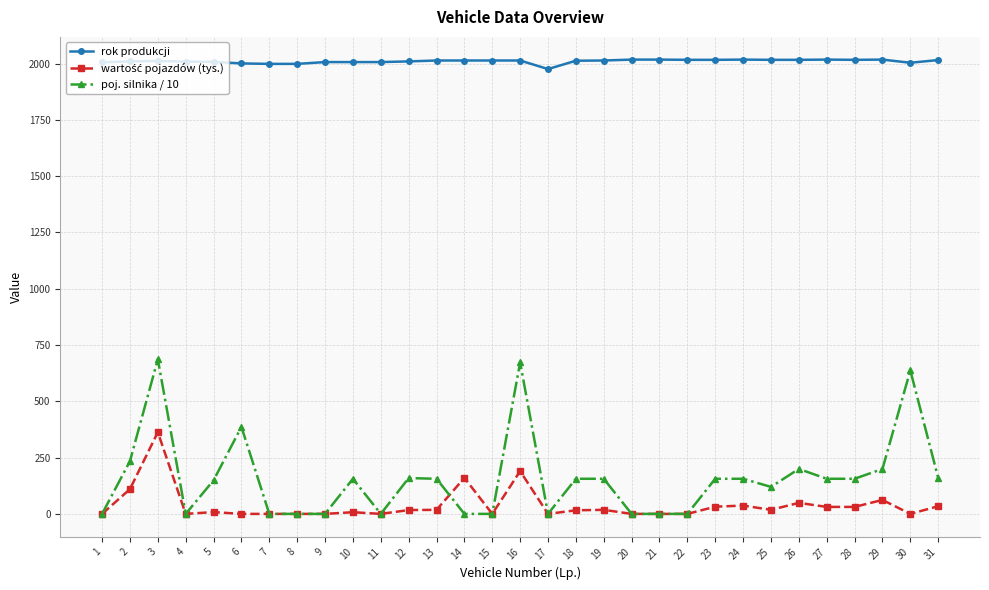

True or false: rok produkcji and poj. silnika / 10 cross at least once.

False